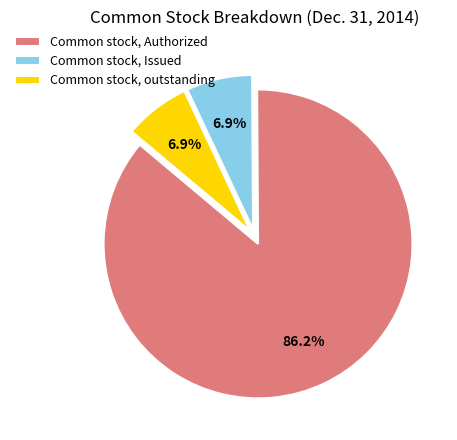

What percentage is NOT represented by Common stock, Authorized?

13.8%